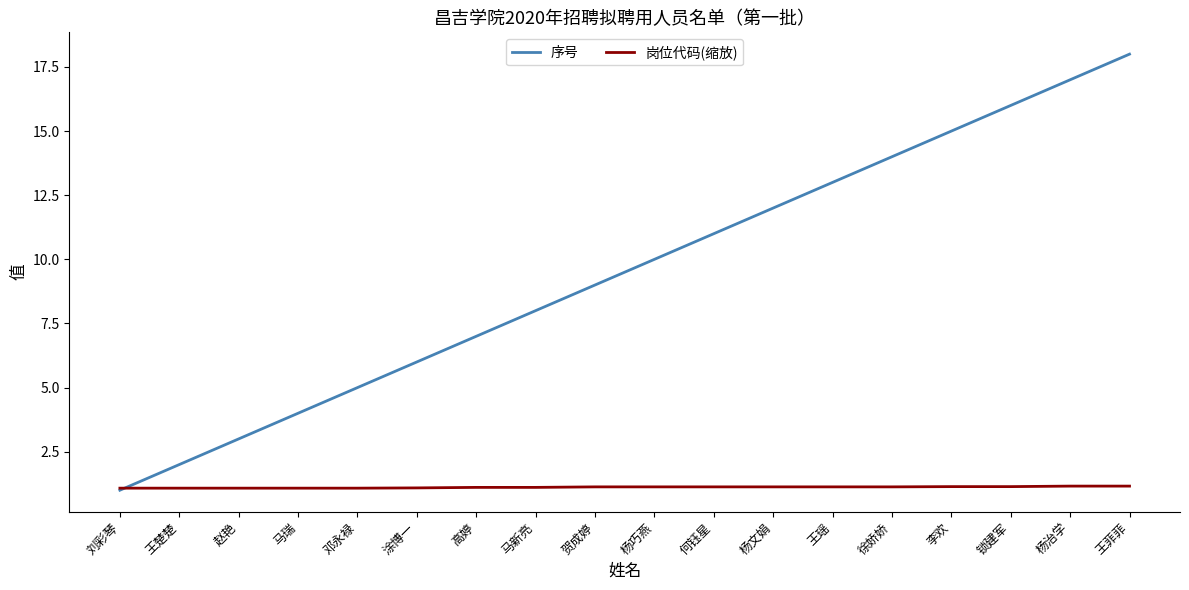

What is the sum of the 岗位代码(缩放) values at 徐娇娇 and 涂博一?

2.2